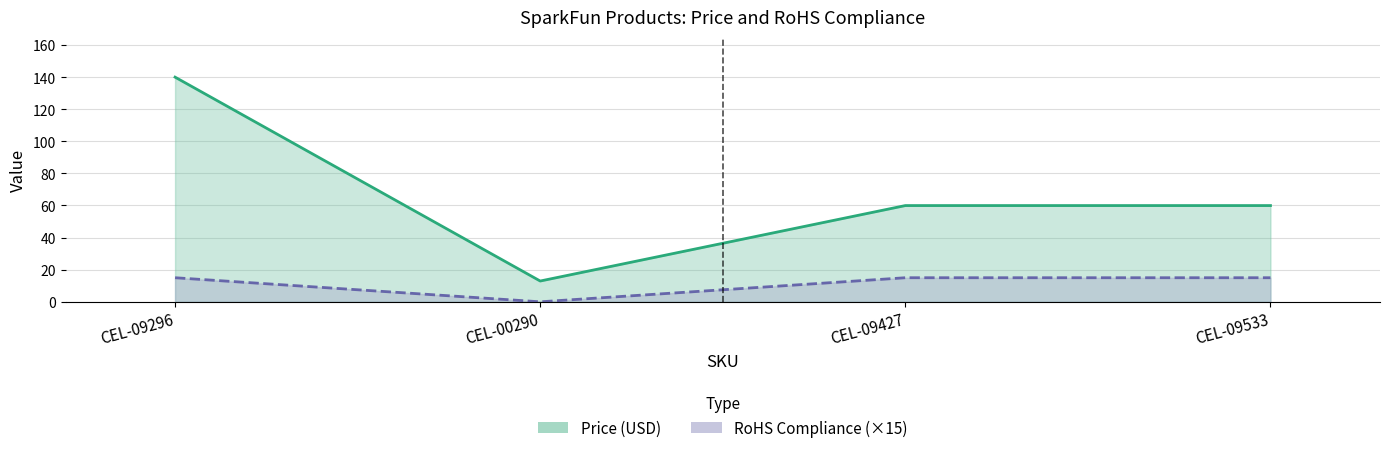

List the series in order of their peak value, highest first.

Price (USD), RoHS Compliance